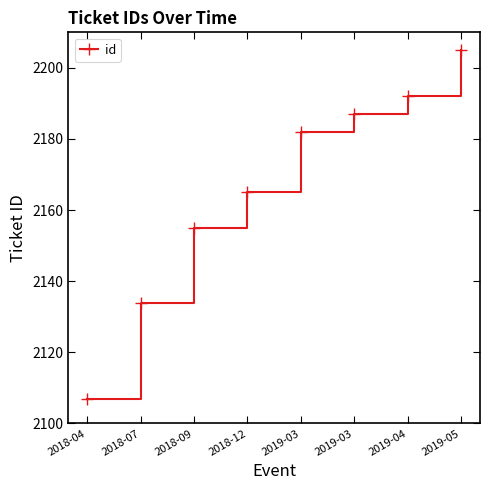

Is it true that the value at 2018-07 is 2134?

True